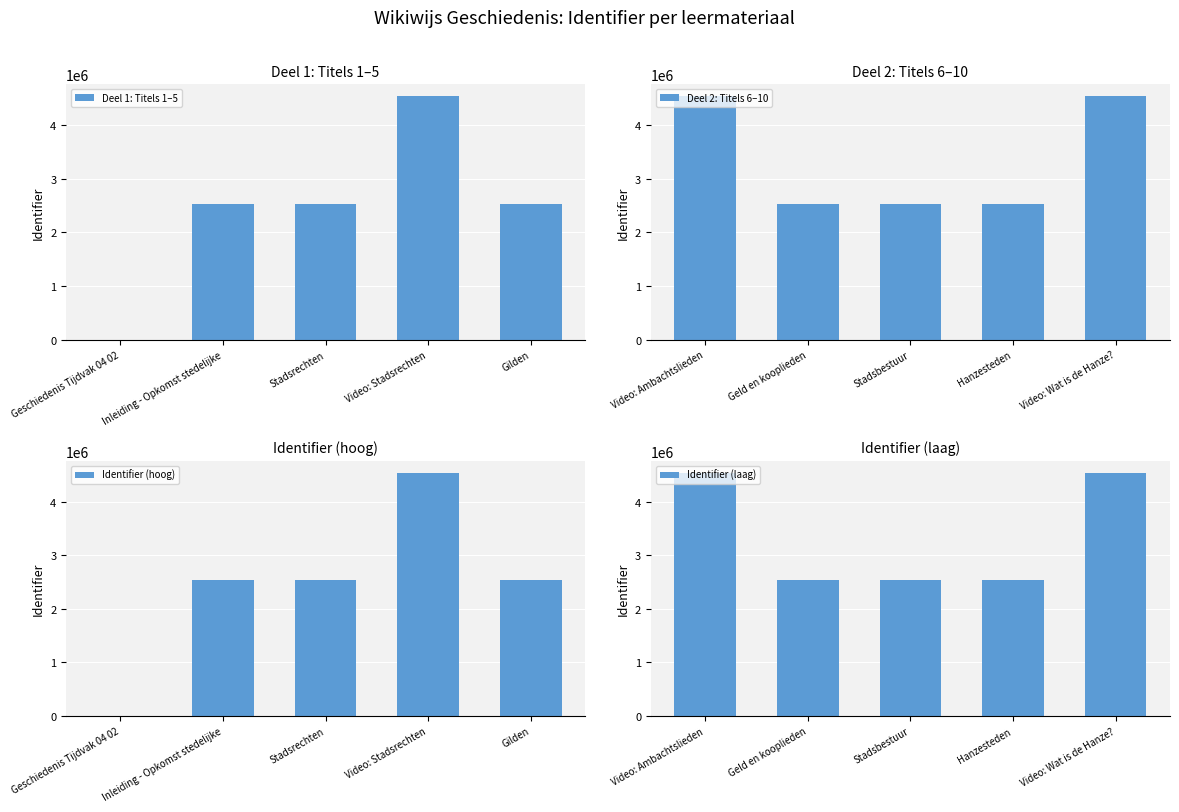

What is the average value of the Identifier (laag) series?

3336740